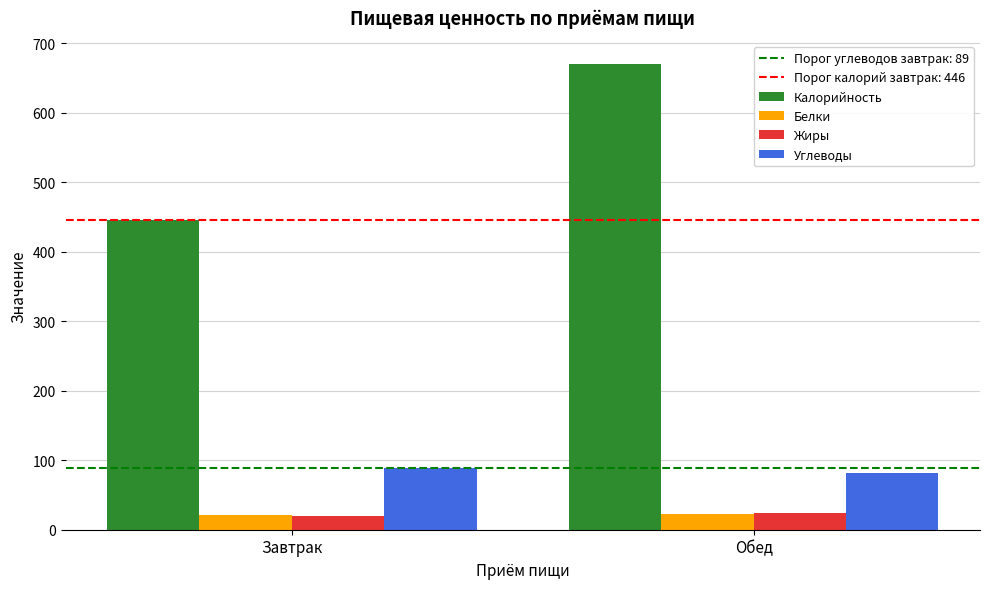

Is it true that Жиры equals 20.0 at Завтрак?

True